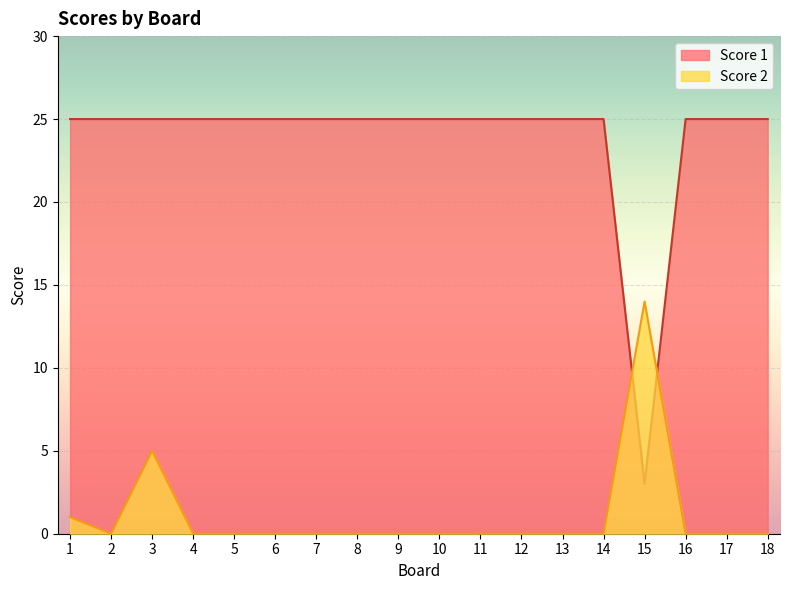

What is the approximate value of Score 1 at 14, to the nearest 10?

20